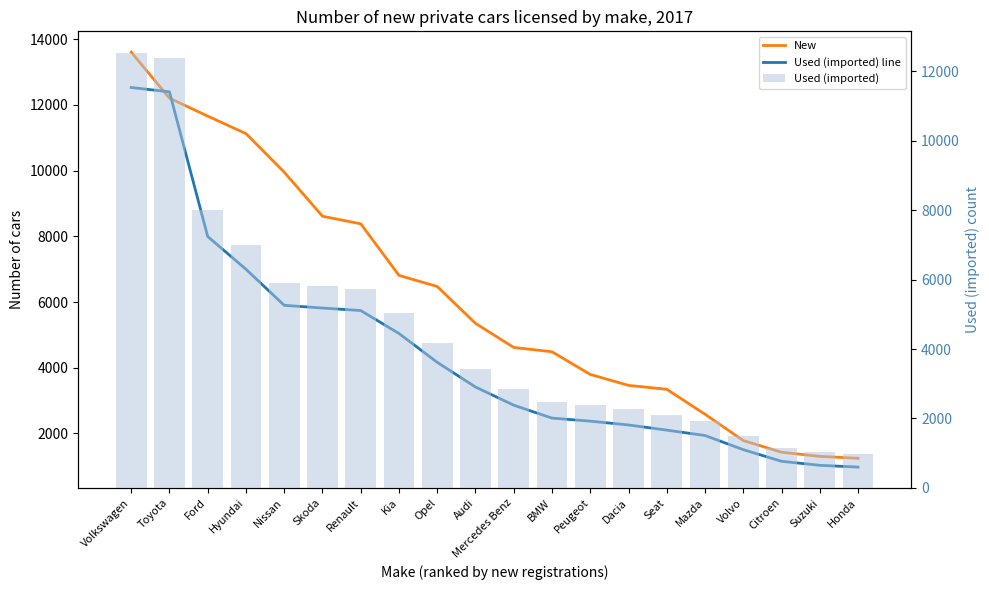

What is the difference between the second highest and minimum values in the Used (imported) line series?

11421